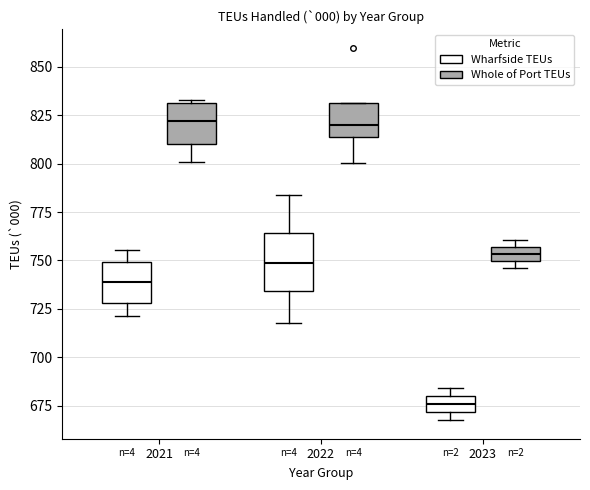

Comparing the boxes themselves (not the whiskers), which one is the tallest?

2022 (Wharfside TEUs)